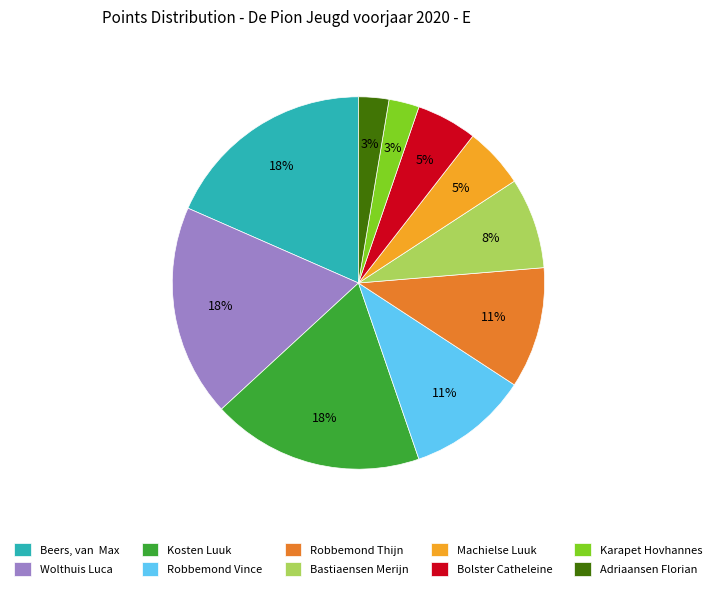

Which has a higher value, Adriaansen Florian or Robbemond Thijn?

Robbemond Thijn